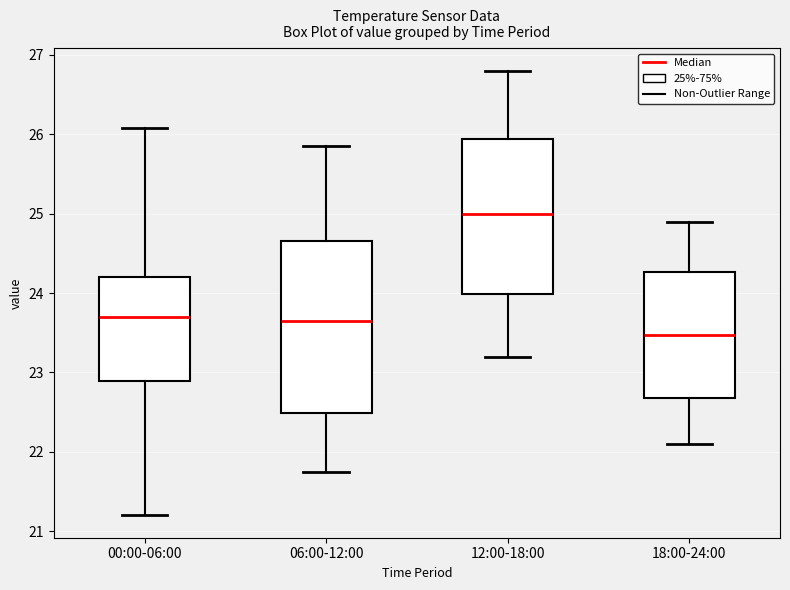

Where does the lower whisker of the box for 12:00-18:00 end on the y-axis? The values are not printed on the chart, so give them approximately, as read against the axis.

23.2